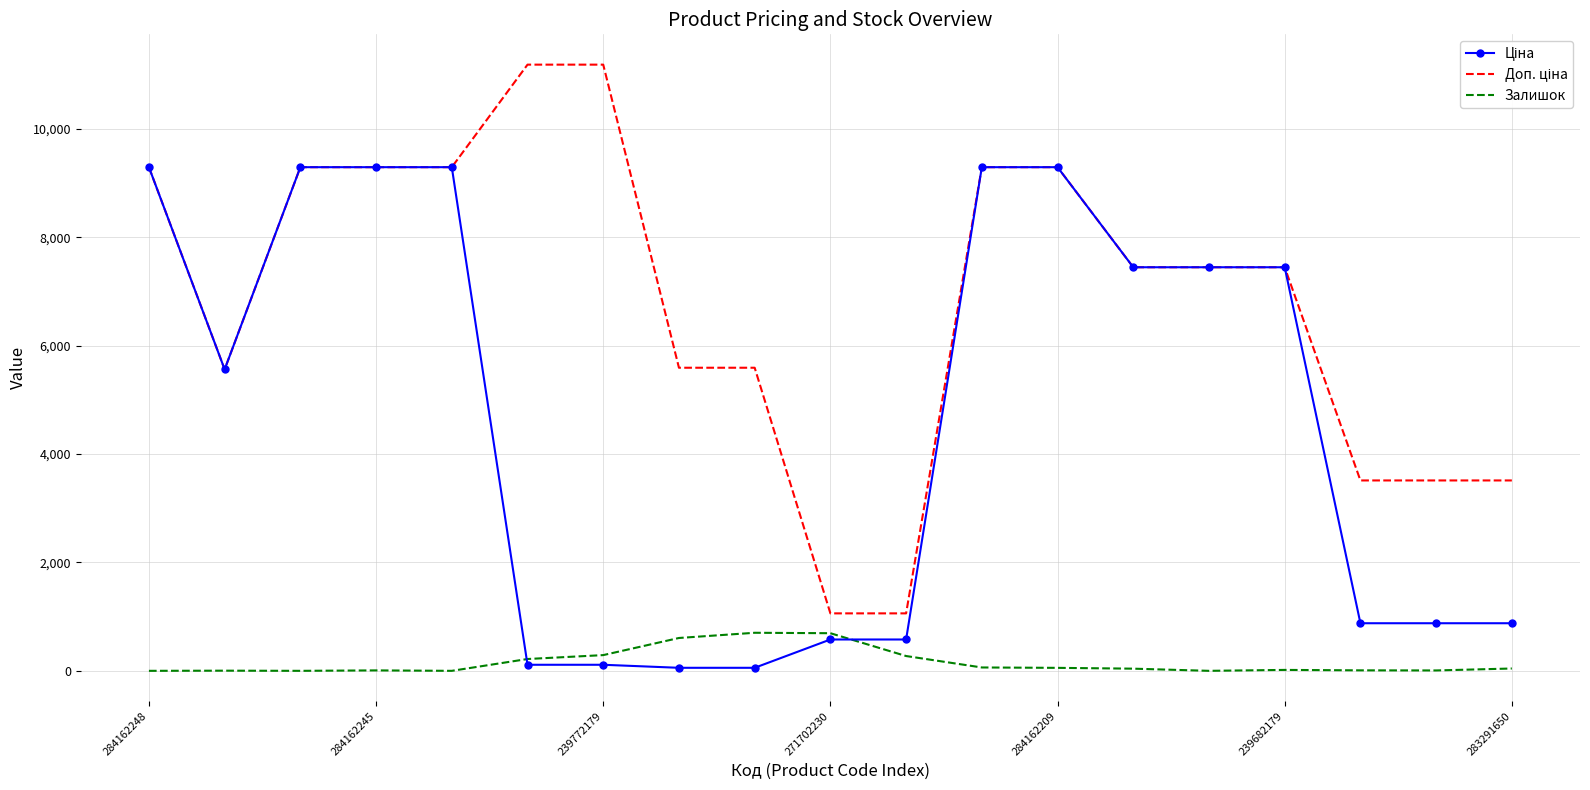

What is the greatest value displayed?

11182.0